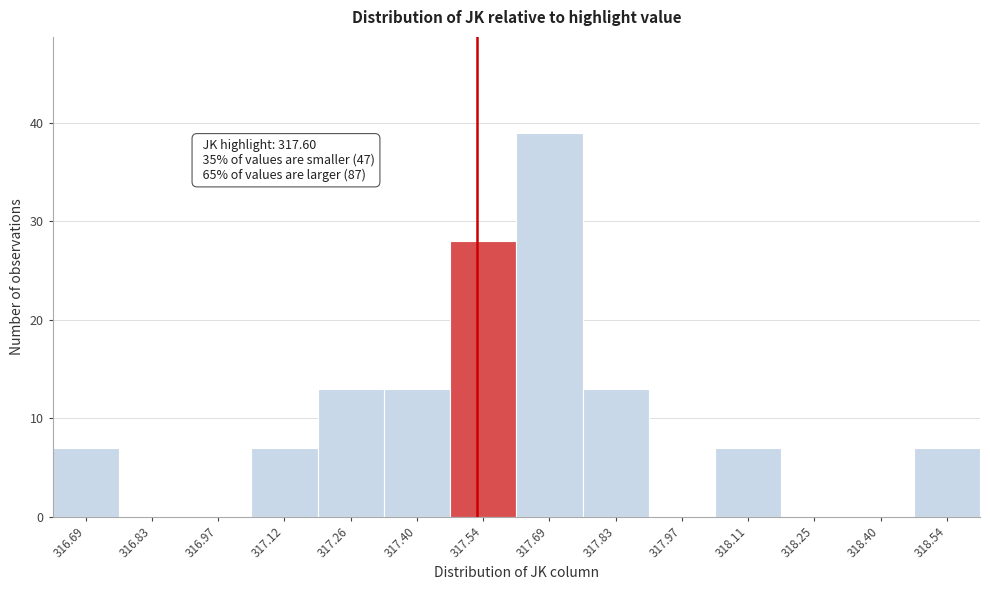

Reading left to right, transcribe all the data shown in this chart.

316.69=7	316.83=0	316.97=0	317.12=7	317.26=13	317.40=13	317.54=28	317.69=39	317.83=13	317.97=0	318.11=7	318.25=0	318.40=0	318.54=7